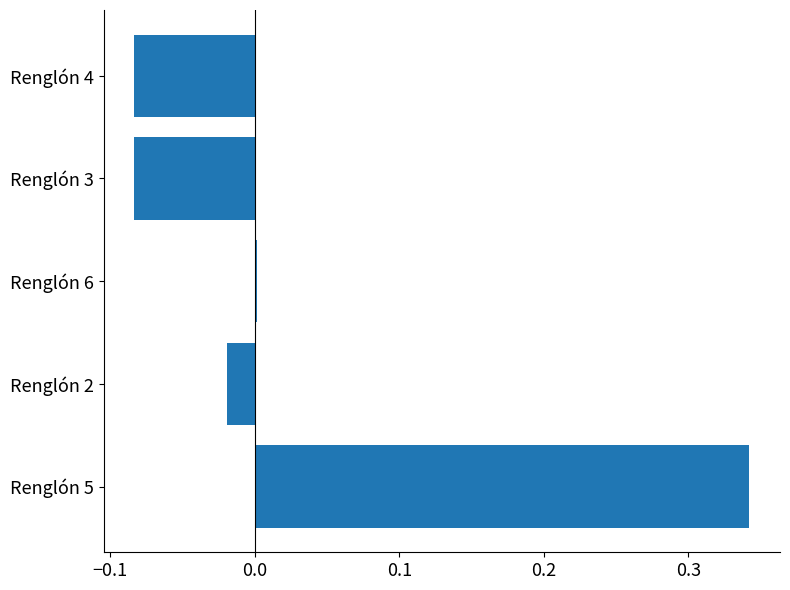

How many bars are there in total?

5